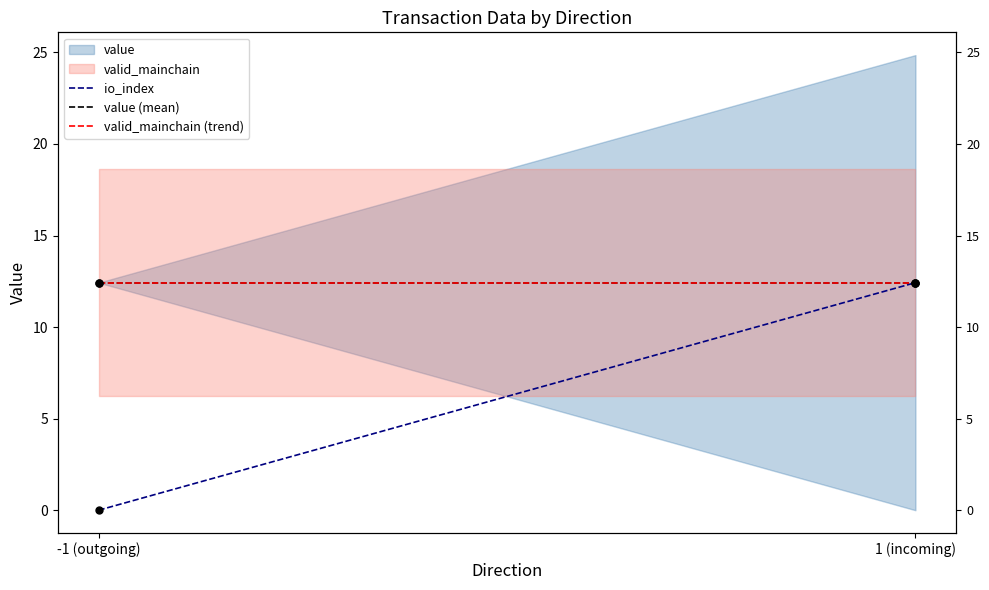

What is the total value across all series at -1 (outgoing)?

24.9